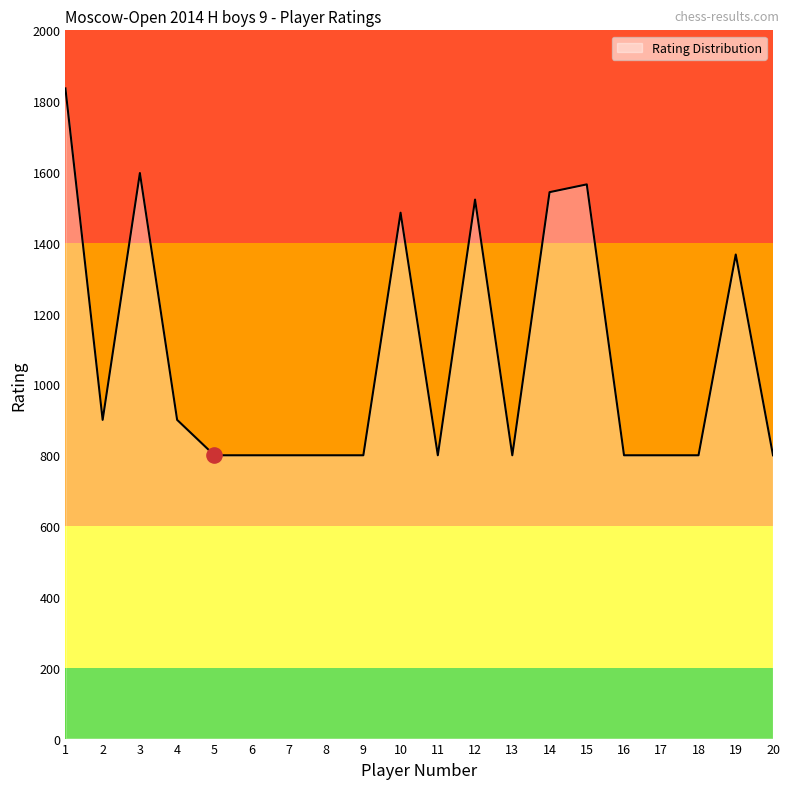

Between 20 and 4, which is larger?

4